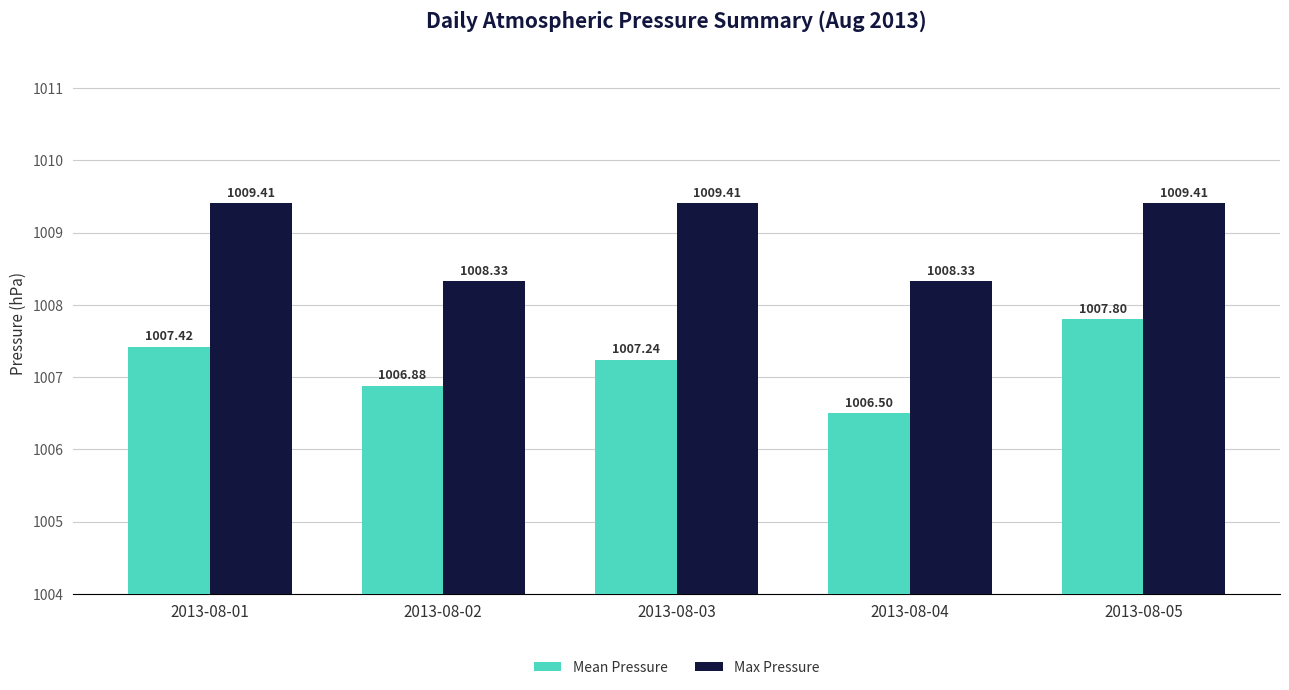

Between 2013-08-01 and 2013-08-02, which series saw the biggest shift?

Max Pressure